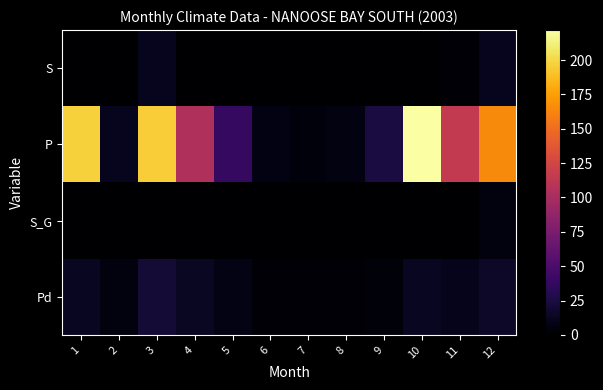

Which series has the largest total across all categories?

P